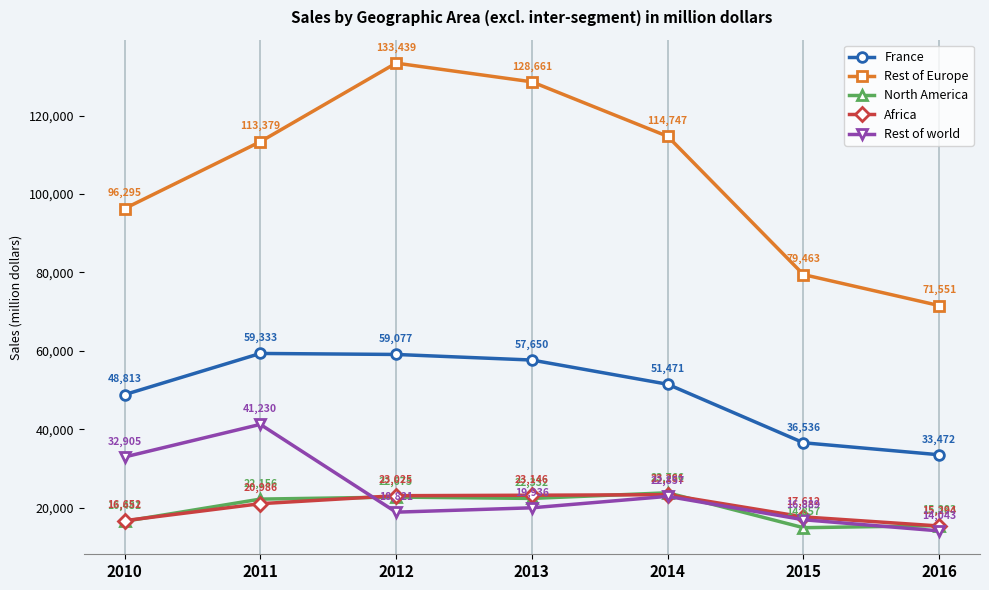

What is the total value across all series at 2013?

251725